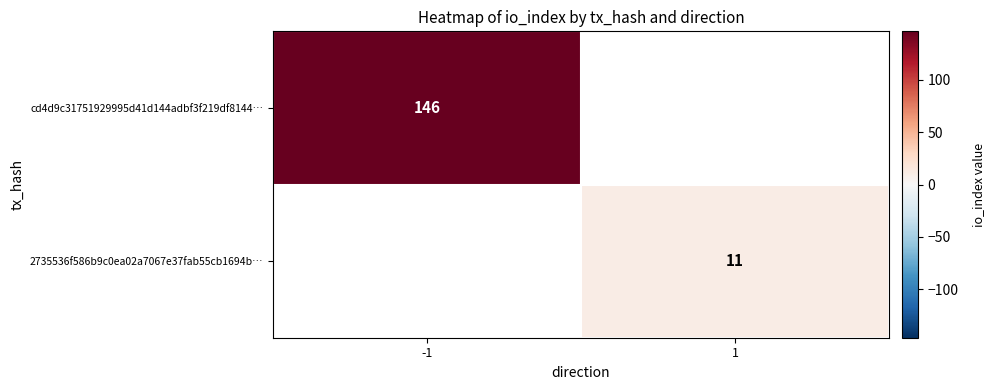

Is the value of cd4d9c31751929995d41d144adbf3f219df8144… at -1 greater than the value of 2735536f586b9c0ea02a7067e37fab55cb1694b… at 1?

Yes